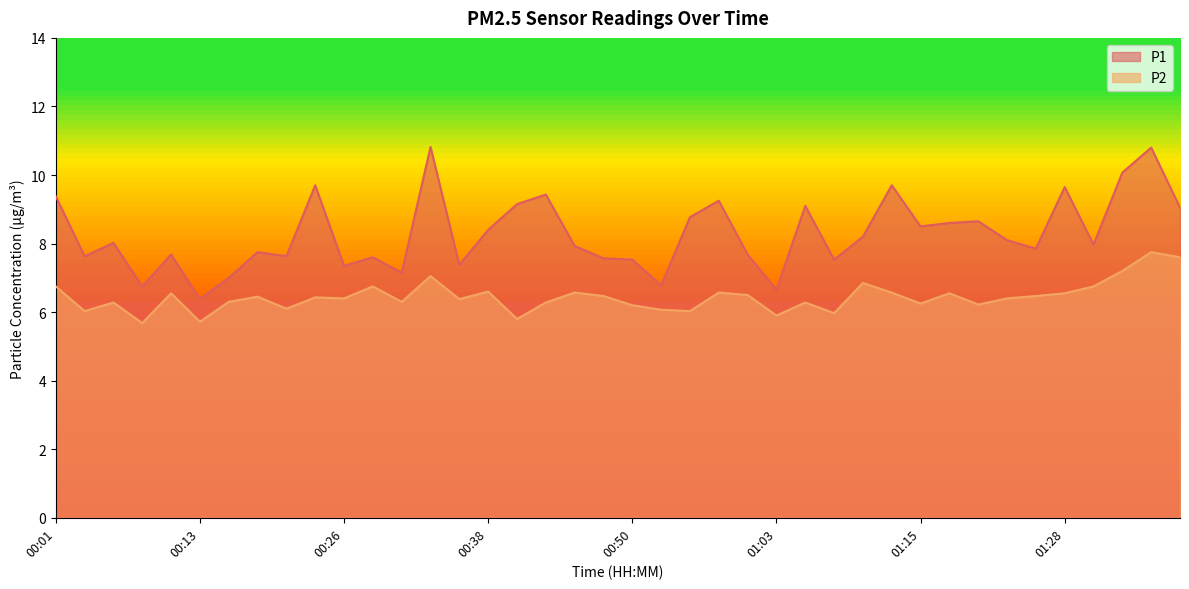

What is the label of the 35th point from the left?

01:25